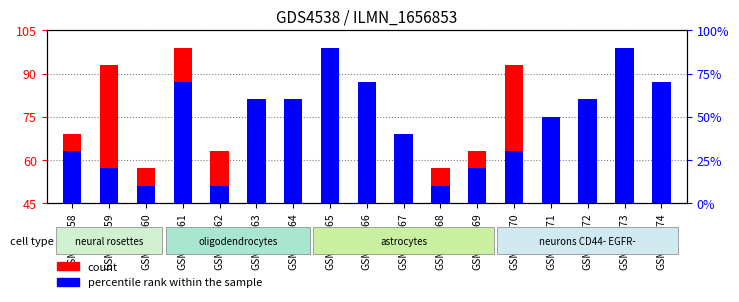

How many categories are shown in the chart?

17